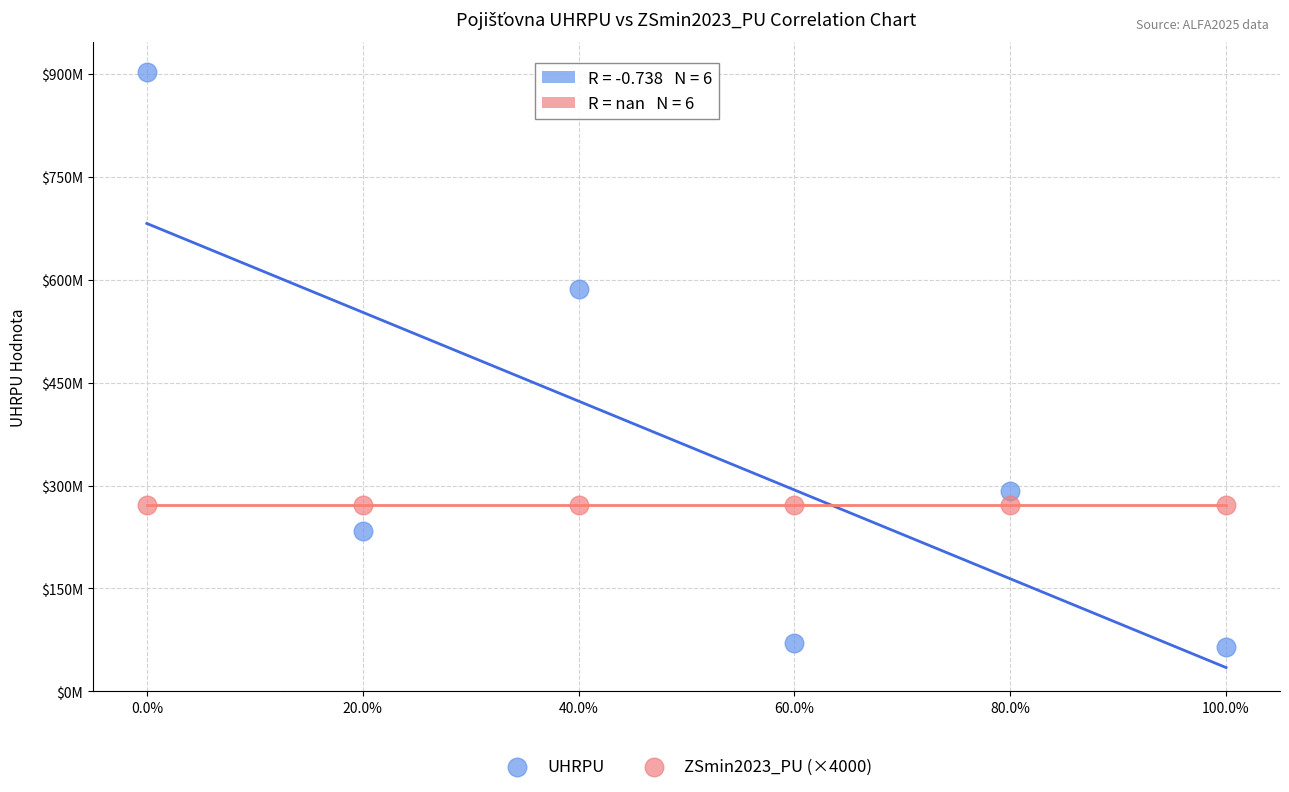

What are all the series names shown in the legend?

UHRPU, ZSmin2023_PU (×4000)